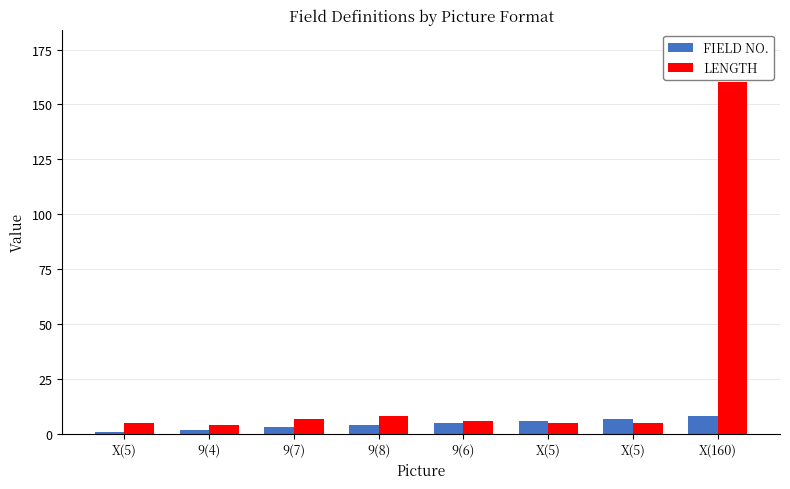

True or false: LENGTH has a value of 2 at X(5).

False